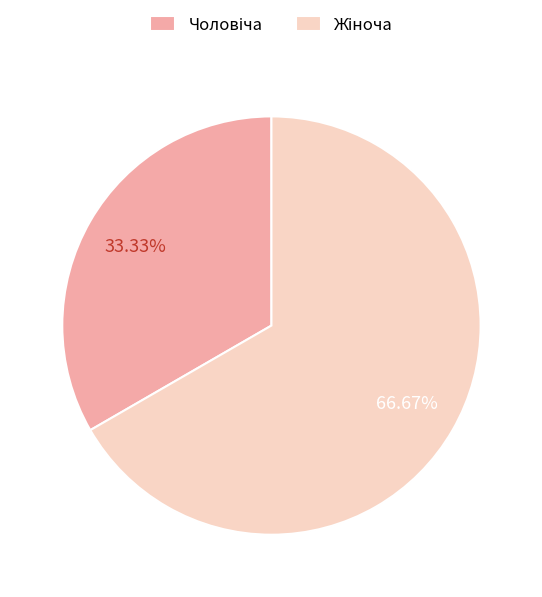

Does any single category account for the majority?

Yes